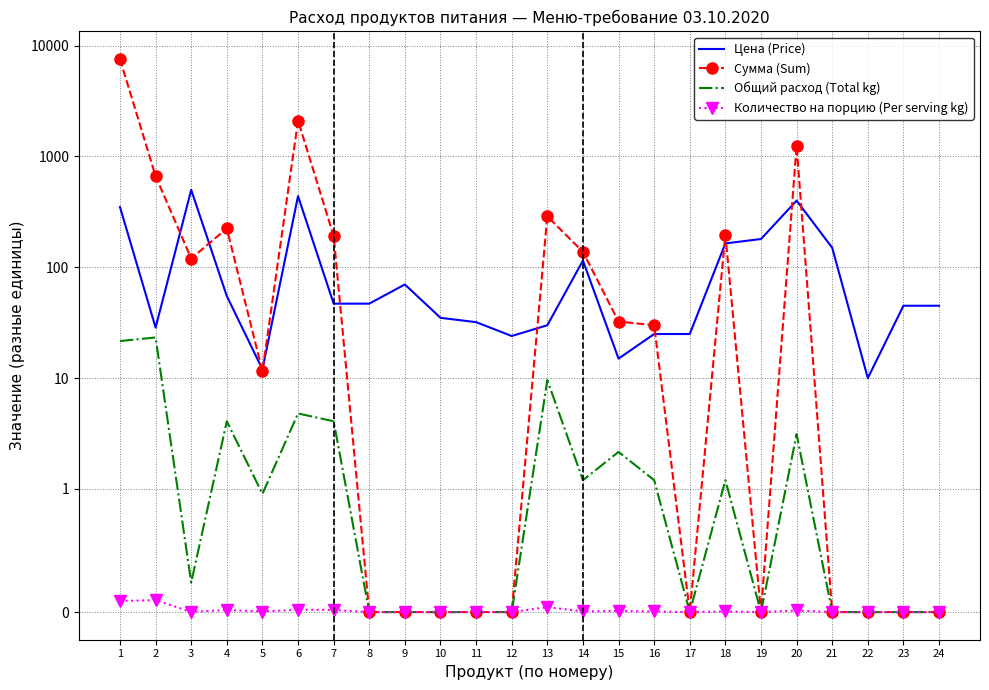

True or false: Сумма (Sum) and Количество на порцию (Per serving kg) intersect in this chart.

False